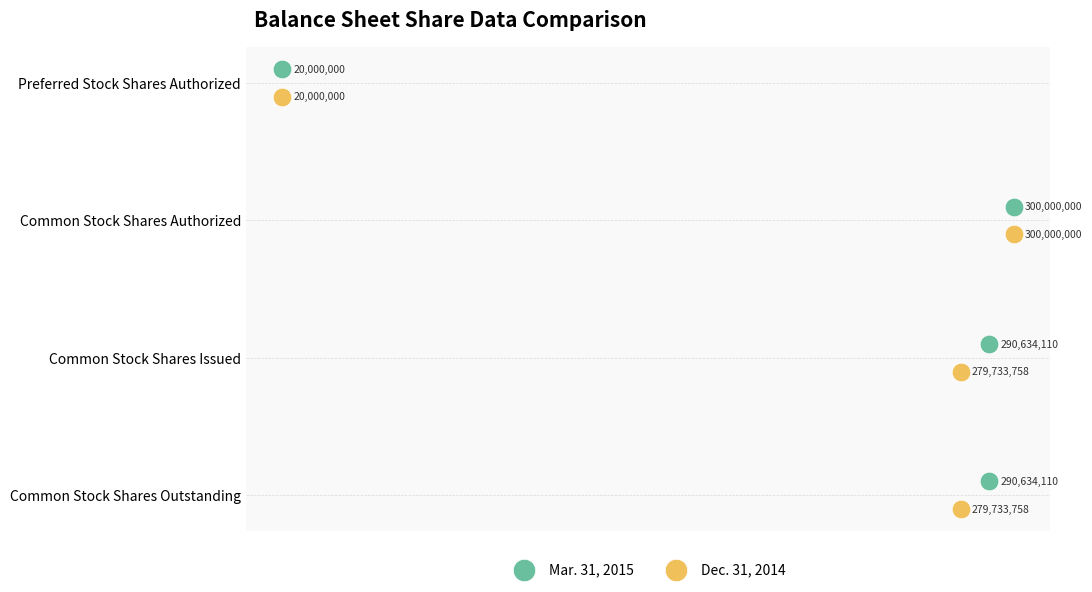

What are all the series names shown in the legend?

Mar. 31, 2015, Dec. 31, 2014